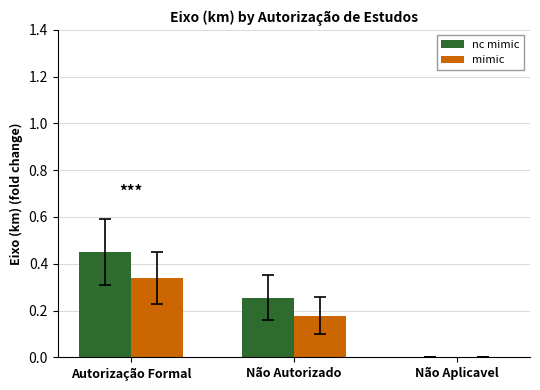

How many values in the mimic series exceed 0?

2